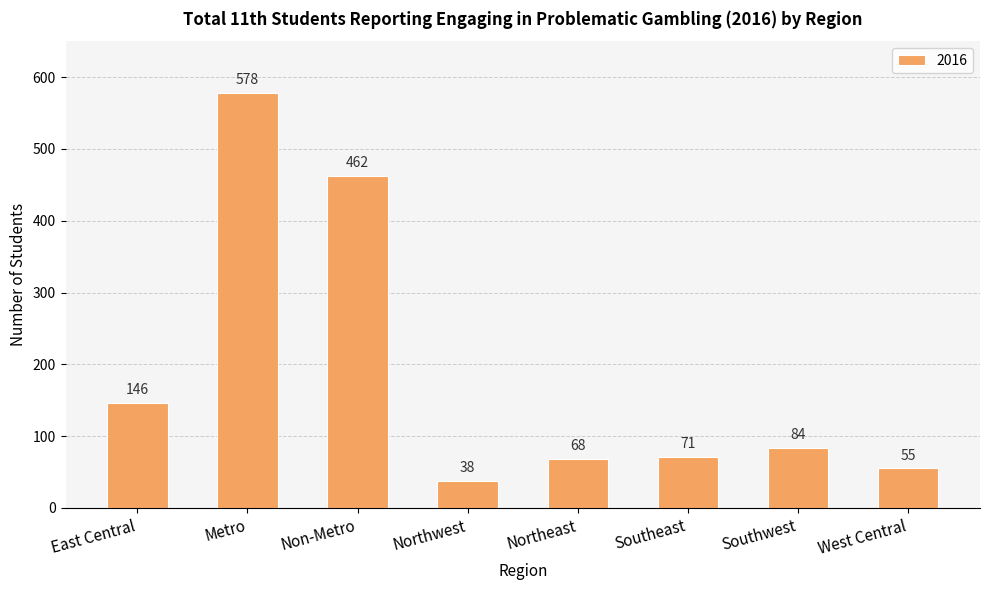

What is the ratio of the value at Non-Metro to the value at Northwest?

12.2